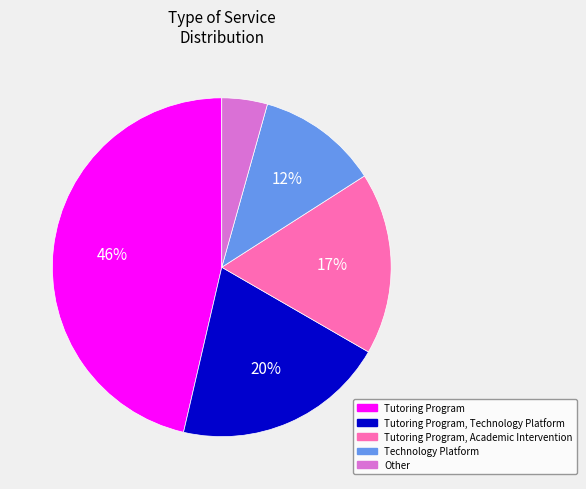

To the nearest percent, what is the combined percentage of Tutoring Program, Academic Intervention and Tutoring Program?

64%